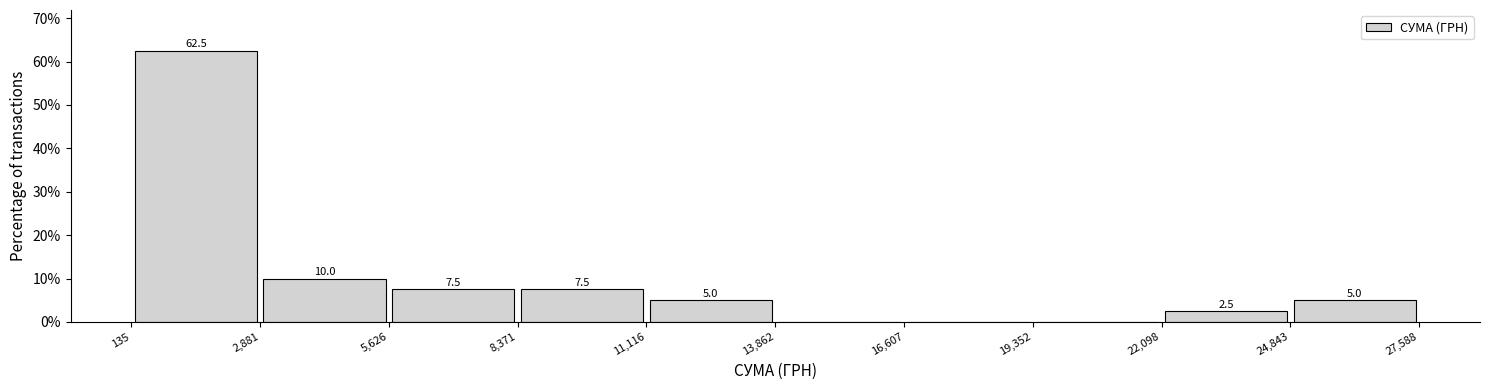

Which range on the x-axis has the tallest bar?

135 to 2,881